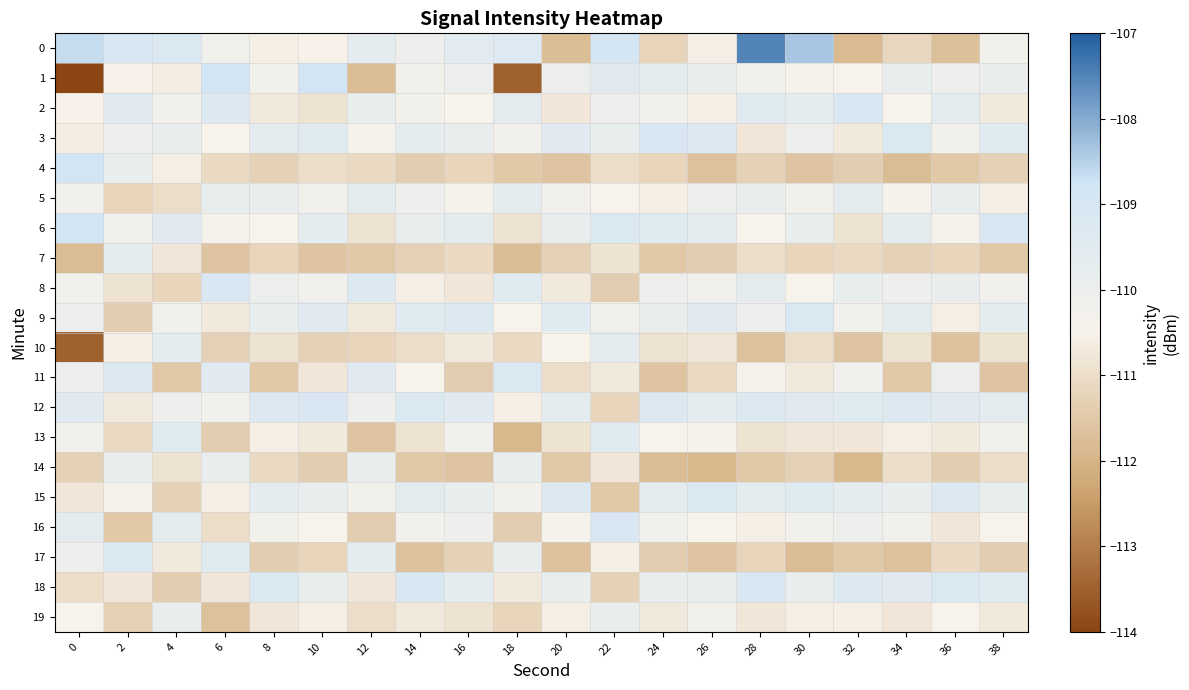

Which series changed the most between 12 and 38?

11